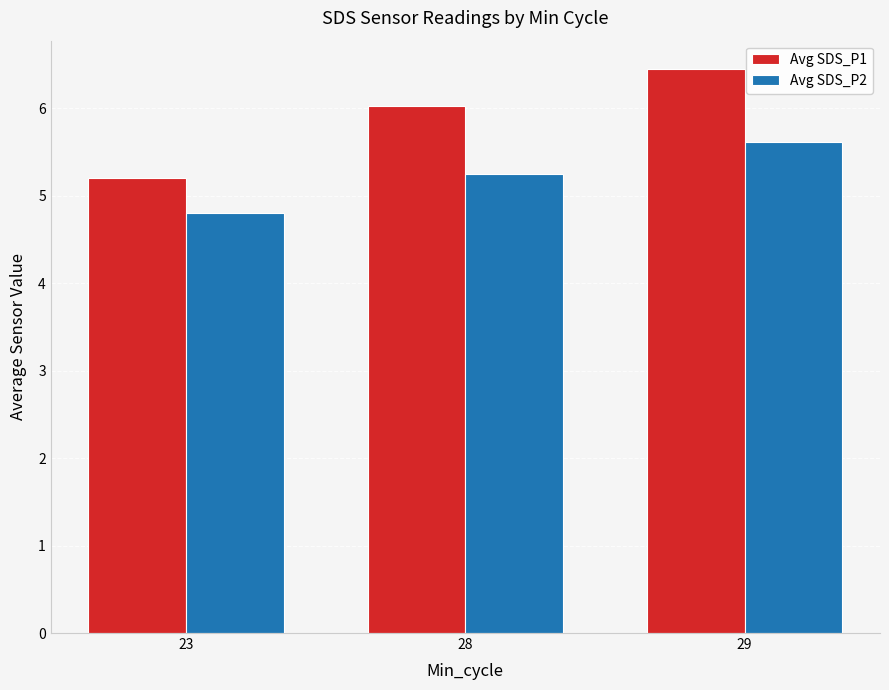

Which category has the lowest value in the Avg SDS_P1 series?

23